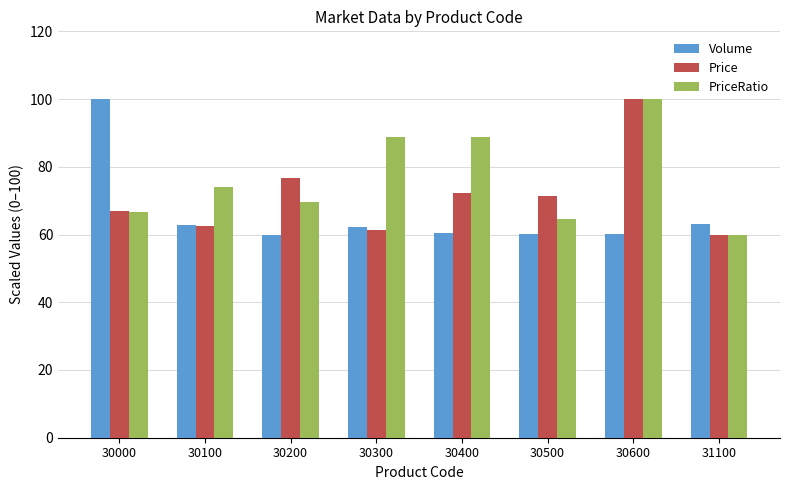

Which category has the highest value in the Volume series?

30000